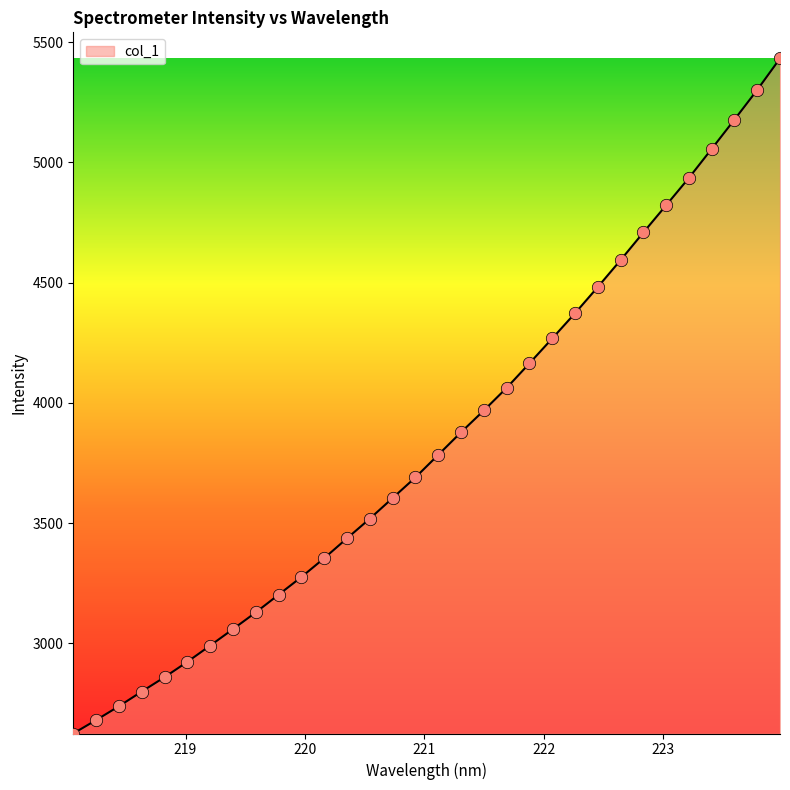

What is the difference between the maximum and minimum values?

2806.4